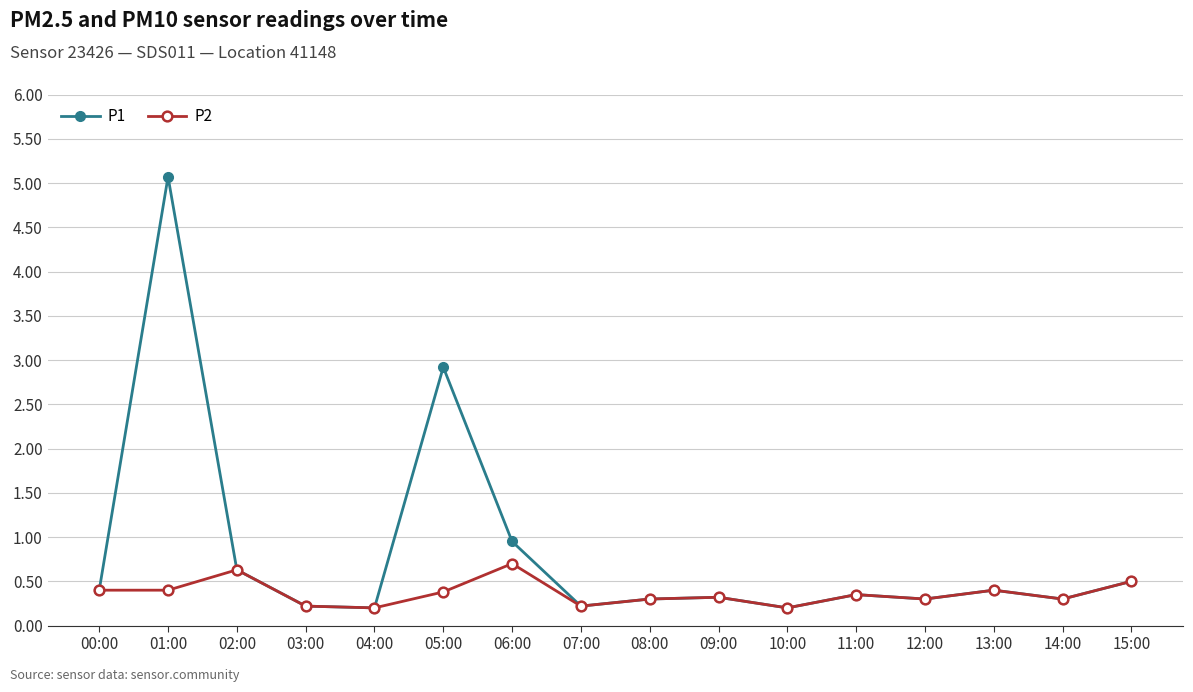

The P2 series shows 0.1 at 08:00. True or false?

False